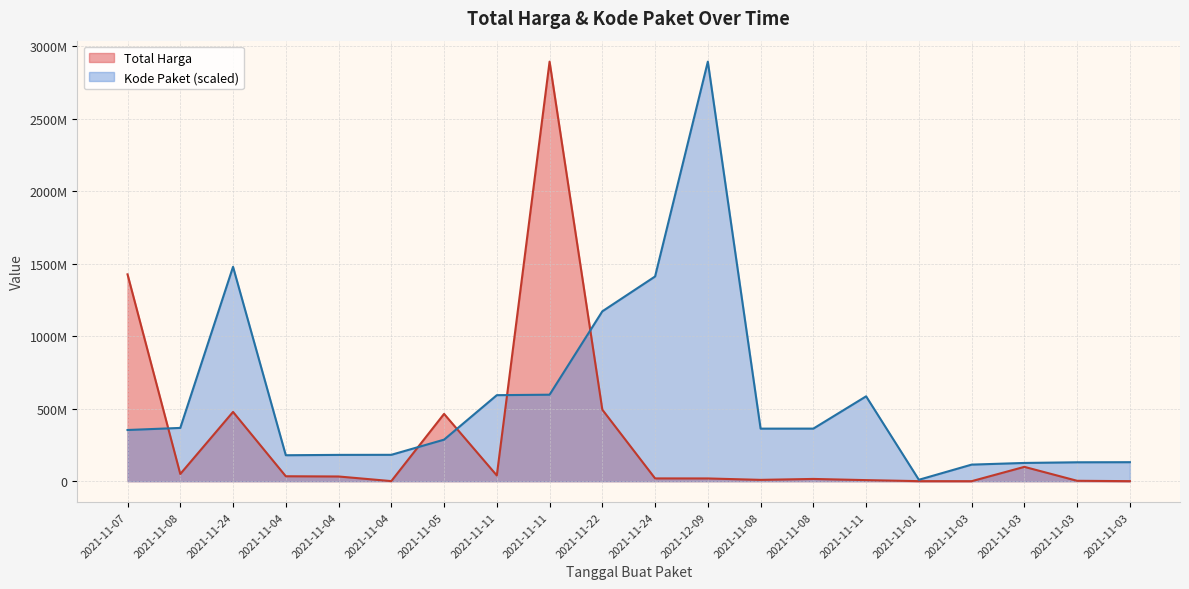

What is the label of the 7th point from the left?

2021-11-05